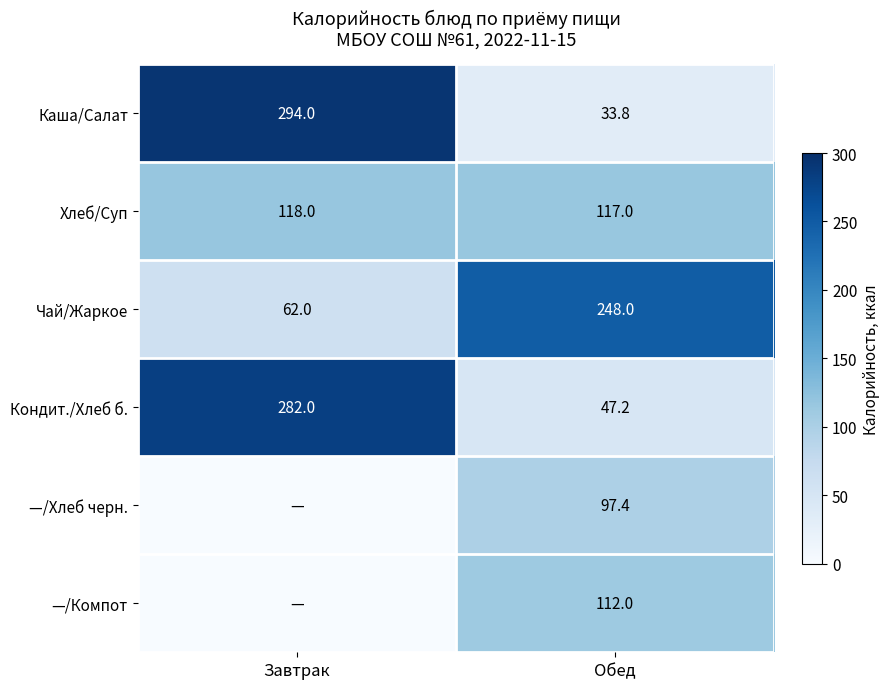

At how many categories does at least one series exceed 214?

2